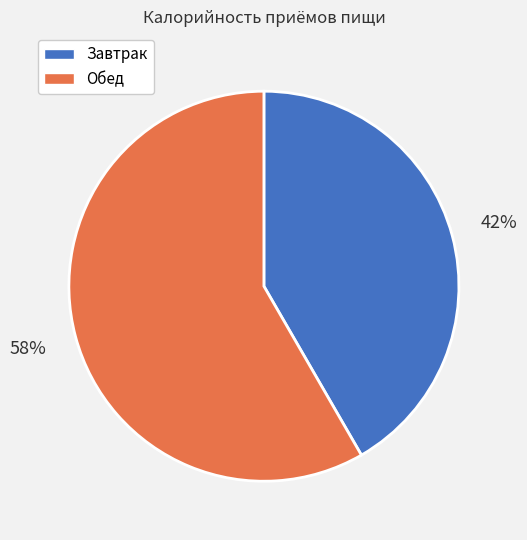

True or false: Обед accounts for 58% of the total.

True